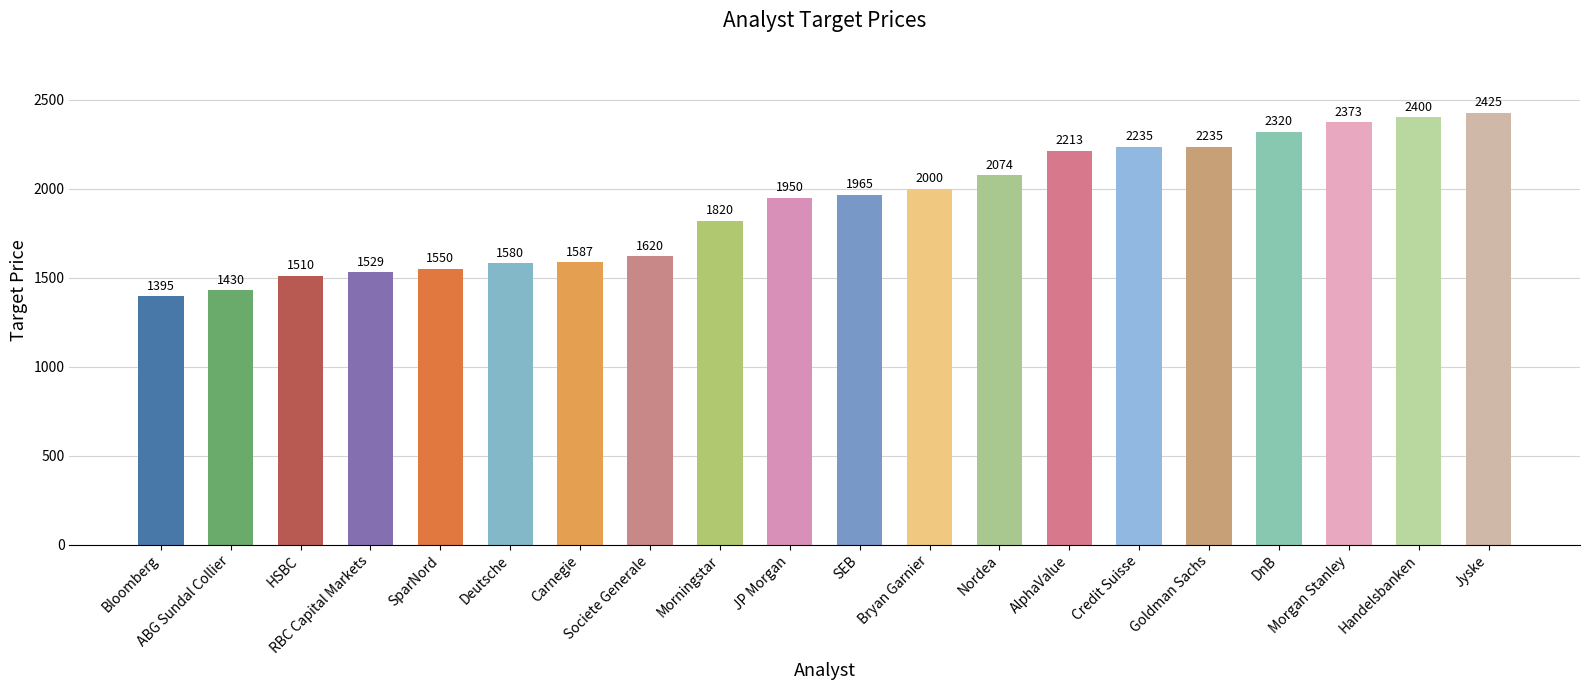

How many bars are there in total?

20